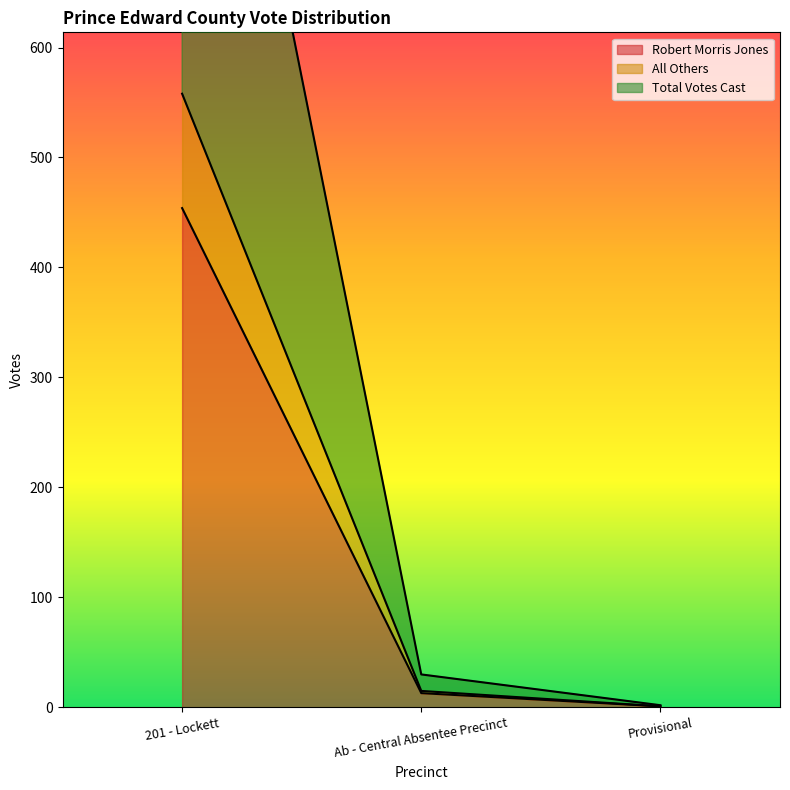

What is the total value across all series at Ab - Central Absentee Precinct?

58